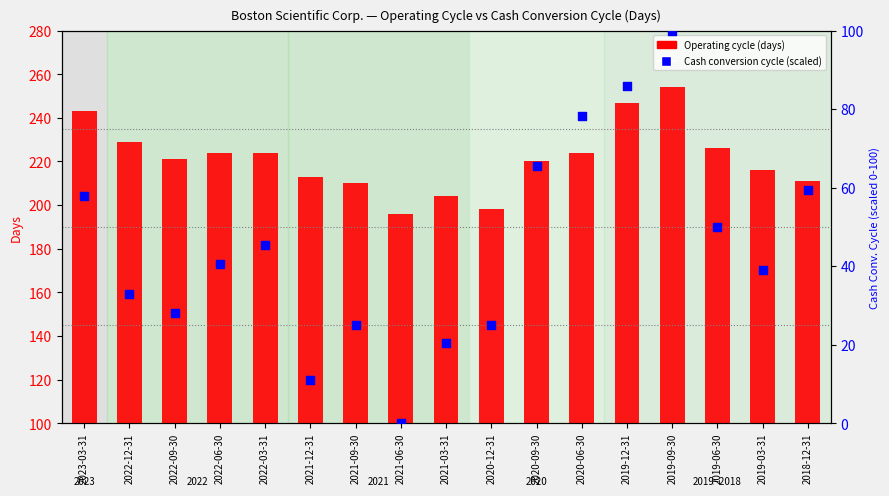

Which series has the largest total across all categories?

Operating cycle